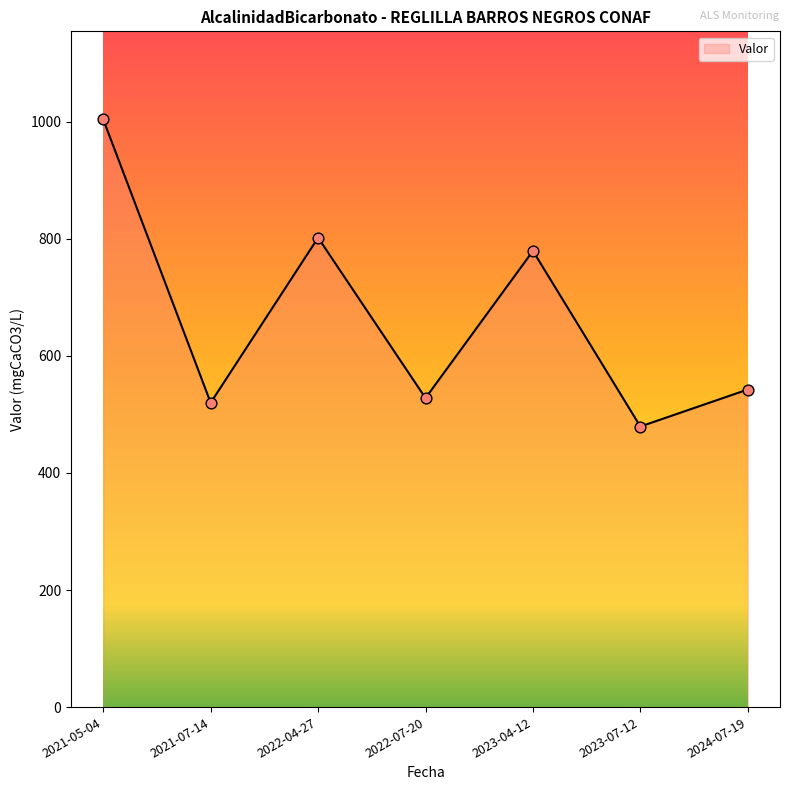

Between 2021-07-14 and 2021-05-04, which is larger?

2021-05-04